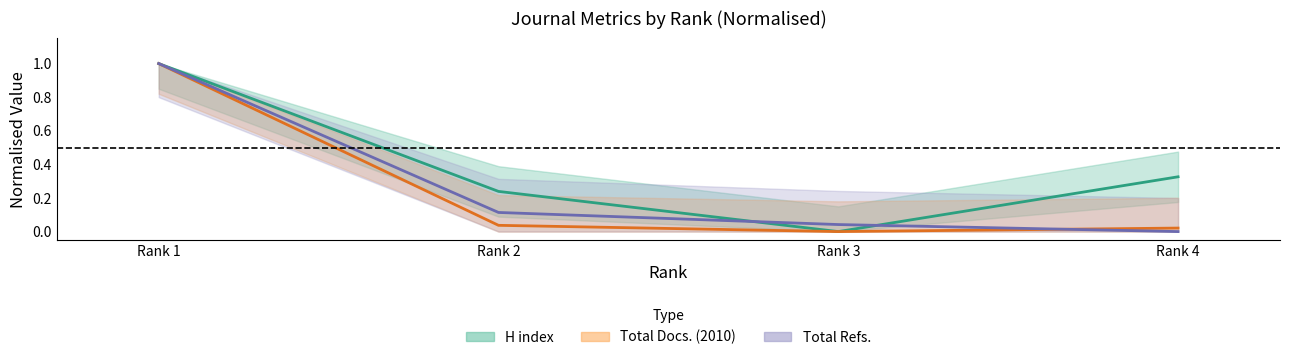

Reading left to right, what are all the values shown in this chart?

H index: Rank 1=1.0	Rank 2=0.2	Rank 3=0.0	Rank 4=0.3
Total Docs. (2010): Rank 1=1.0	Rank 2=0.0	Rank 3=0.0	Rank 4=0.0
Total Refs.: Rank 1=1.0	Rank 2=0.1	Rank 3=0.0	Rank 4=0.0